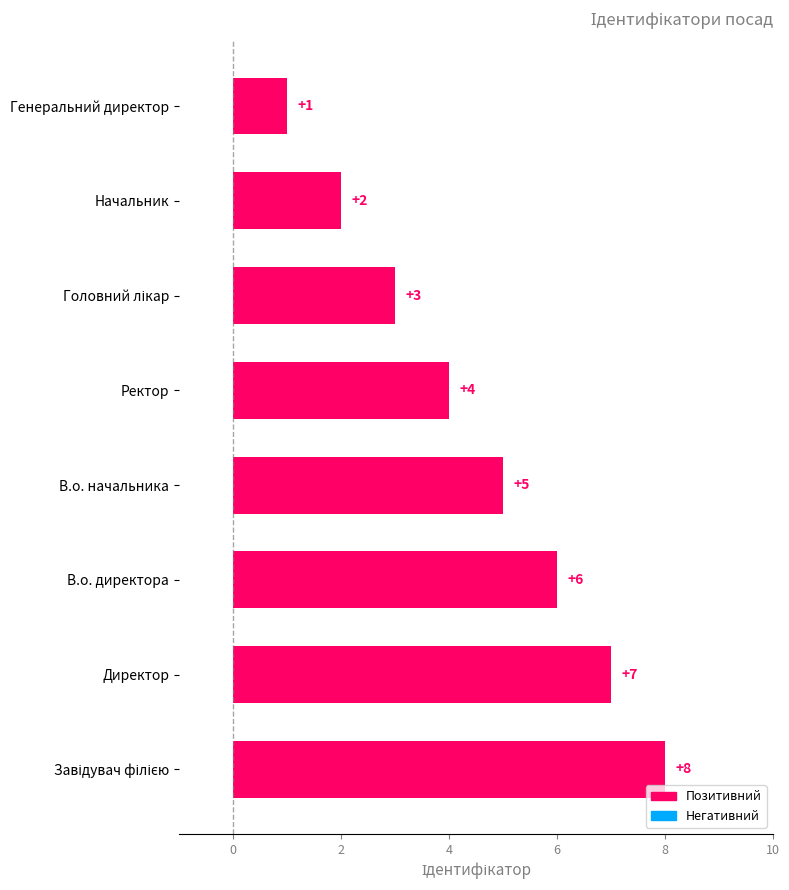

Is it true that the value at Начальник is 0?

False